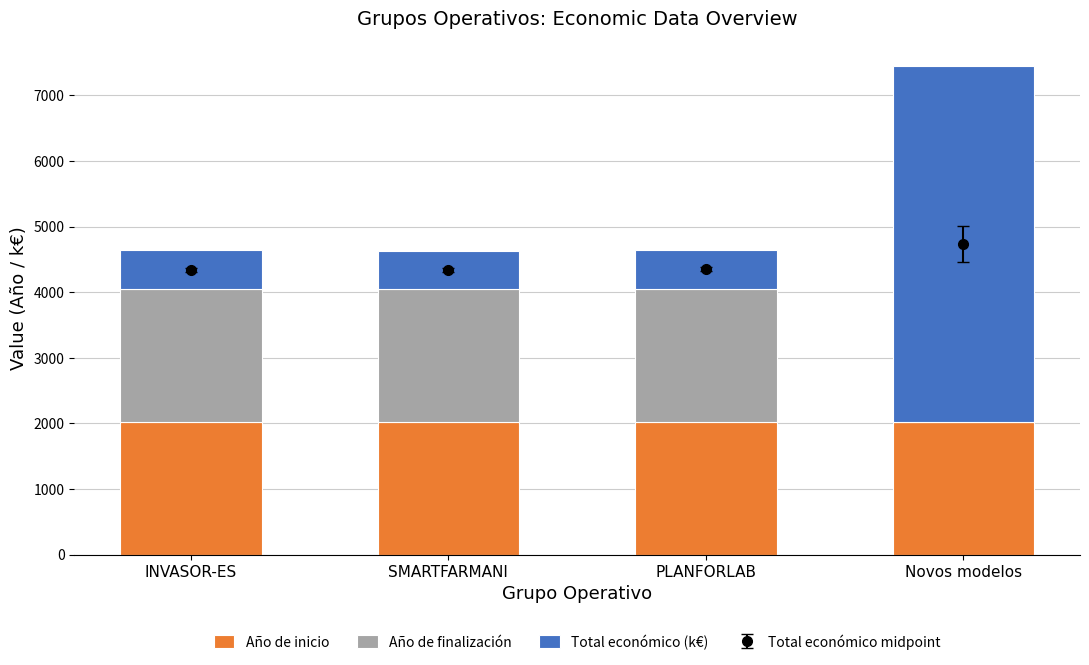

Reading right to left, list all the values displayed in this chart.

Año de inicio: 2017.0	2024.0	2024.0	2024.0
Año de finalización: 0.0	2027.0	2027.0	2027.0
Total económico (k€): 5433.6	599.1	572.0	585.3